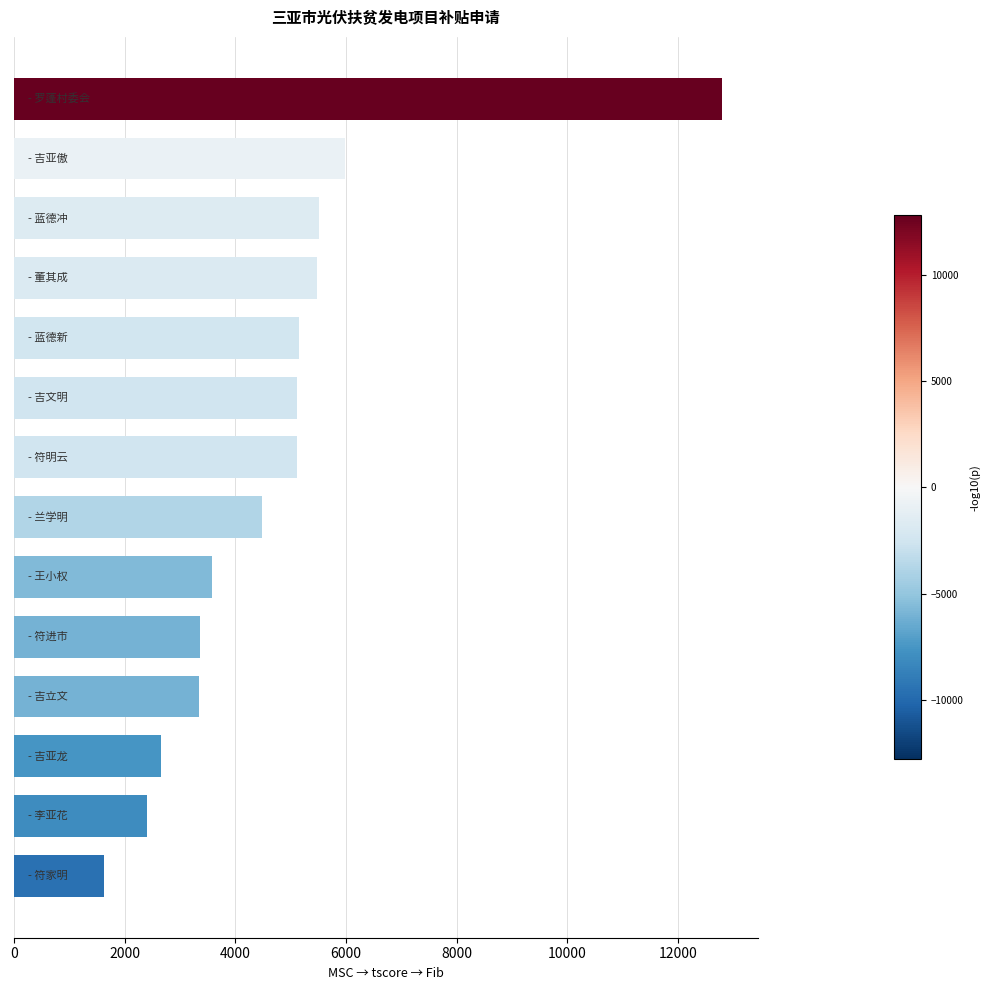

What is the minimum value shown in the chart?

1633